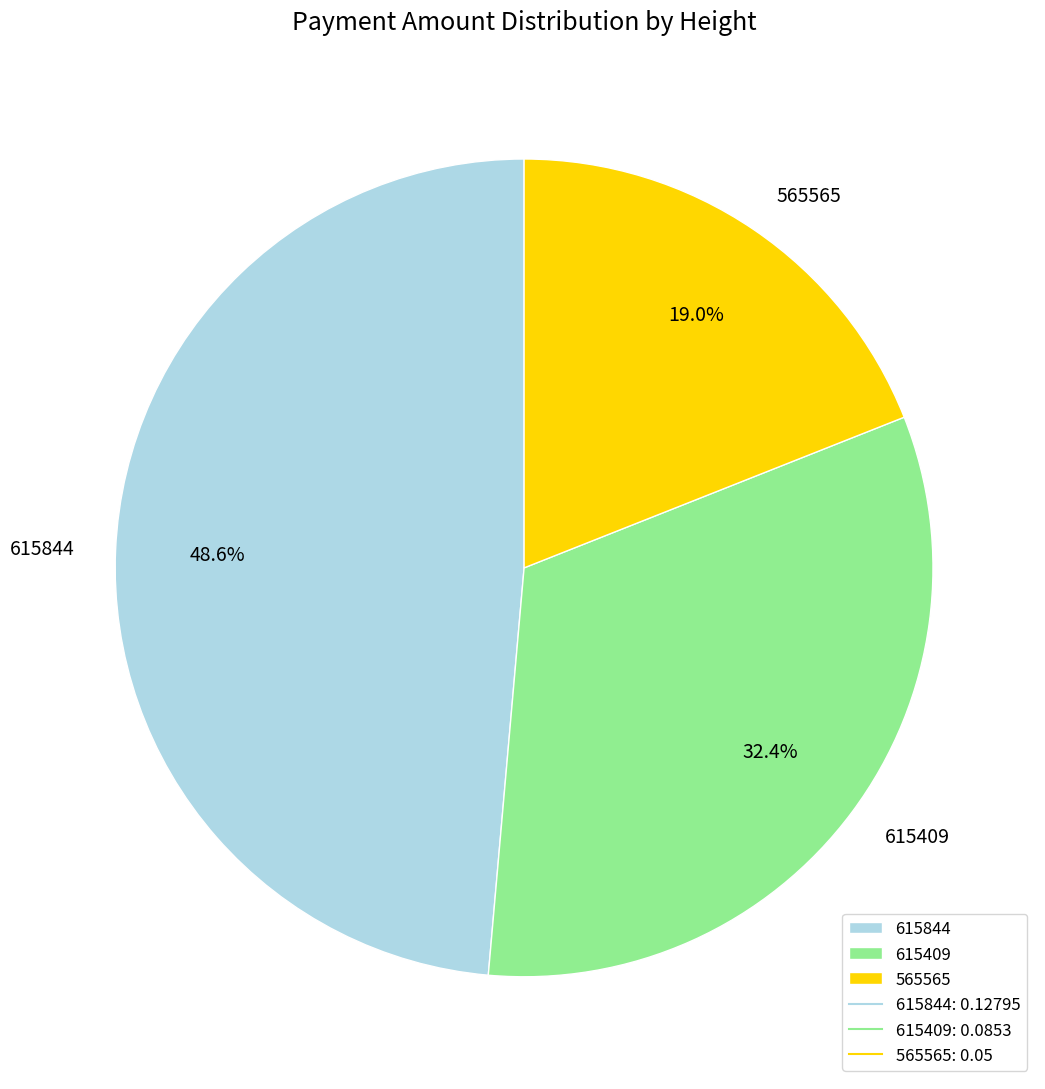

To the nearest percent, what percentage of the pie is 565565?

19%